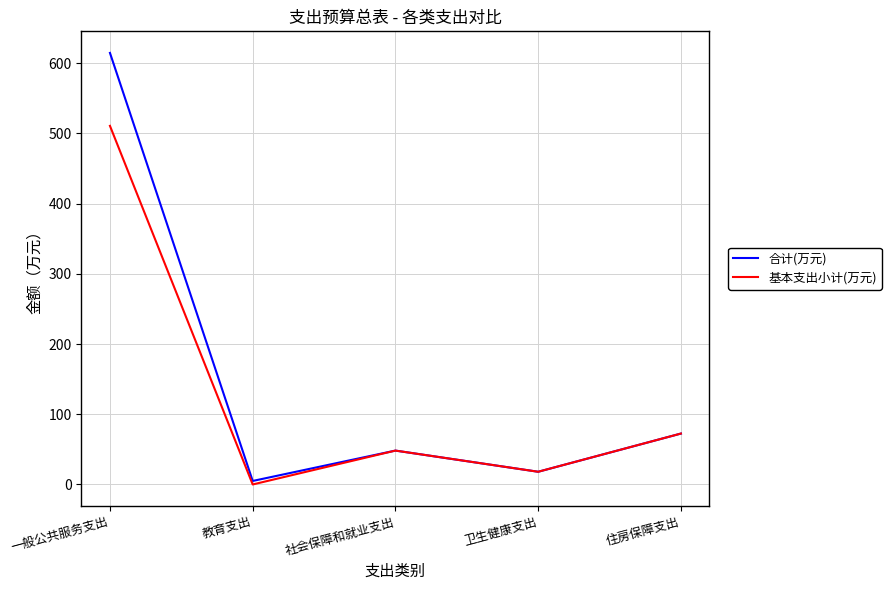

Which series has the widest spread of values?

合计(万元)